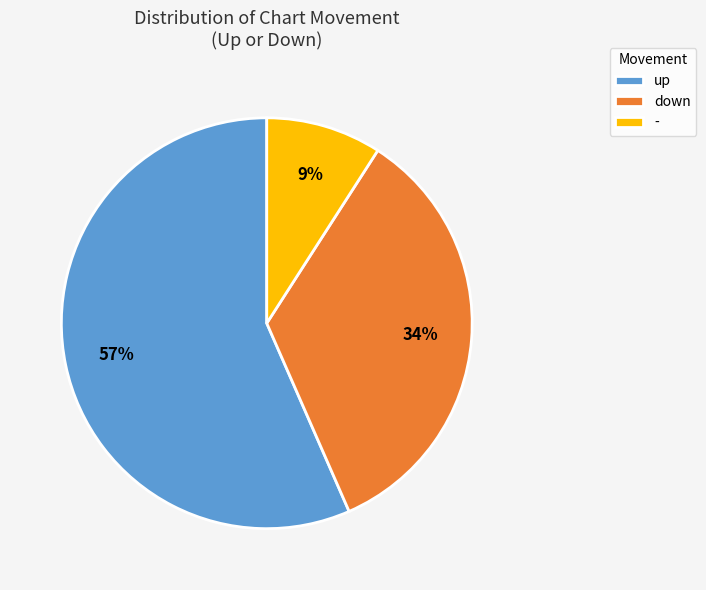

Which has a higher value, down or up?

up